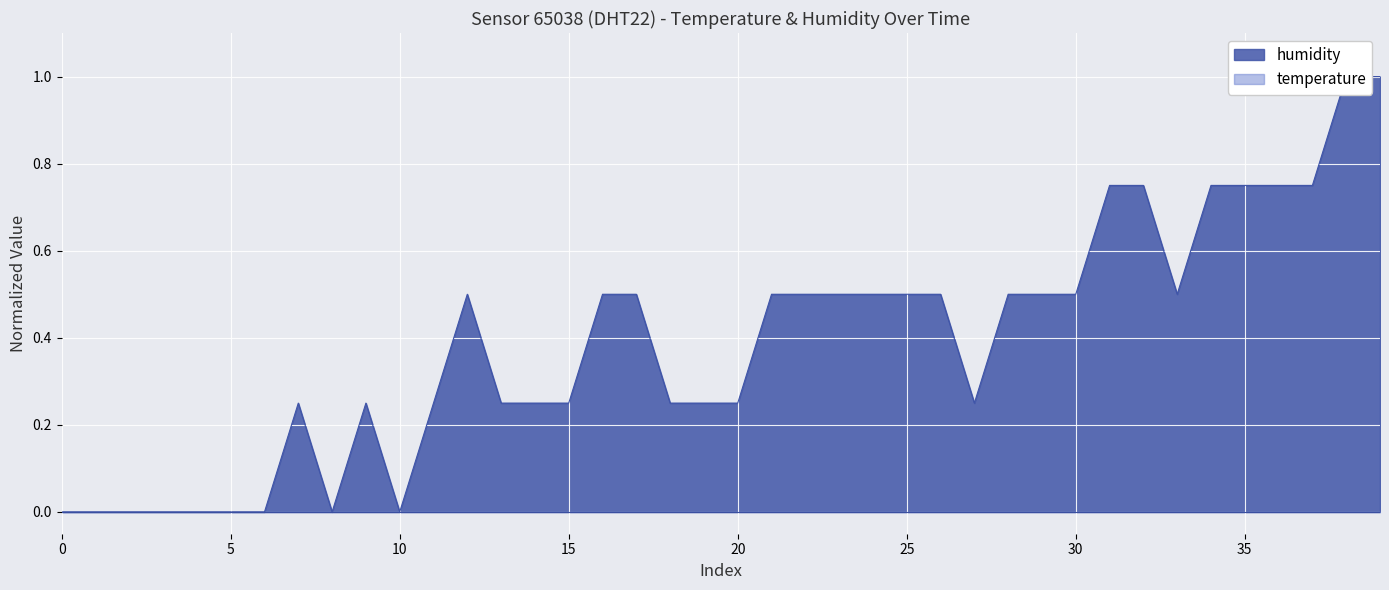

What is the label of the 21st point from the right?

00:48